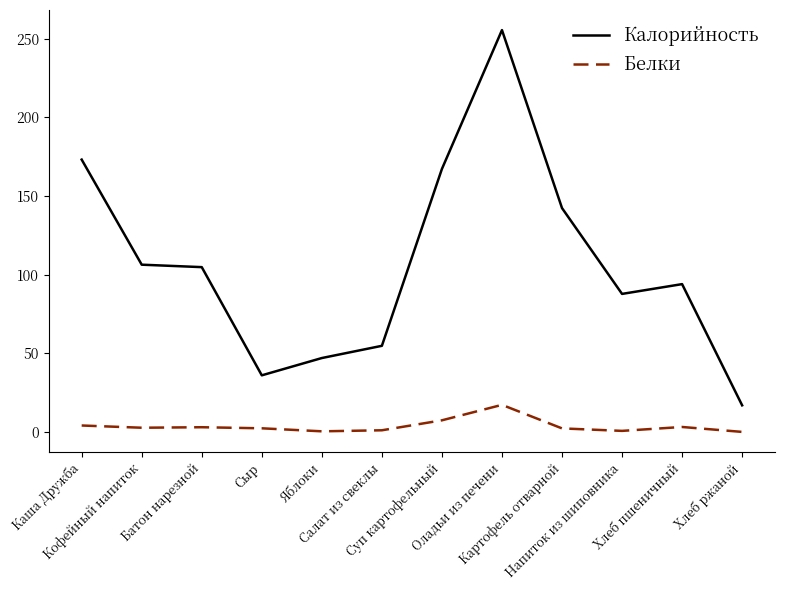

Rank the series by their average value, from lowest to highest.

Белки, Калорийность